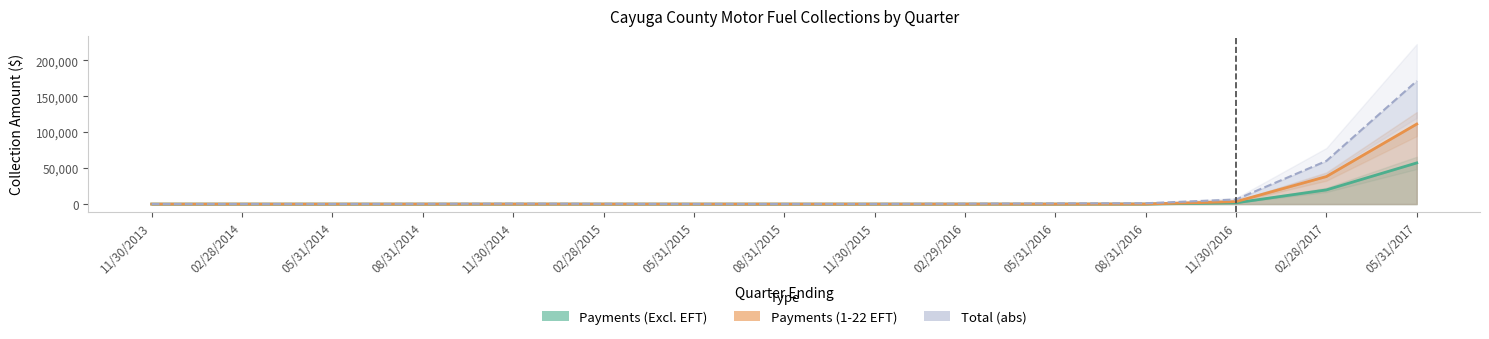

How many data points does each series have?

15